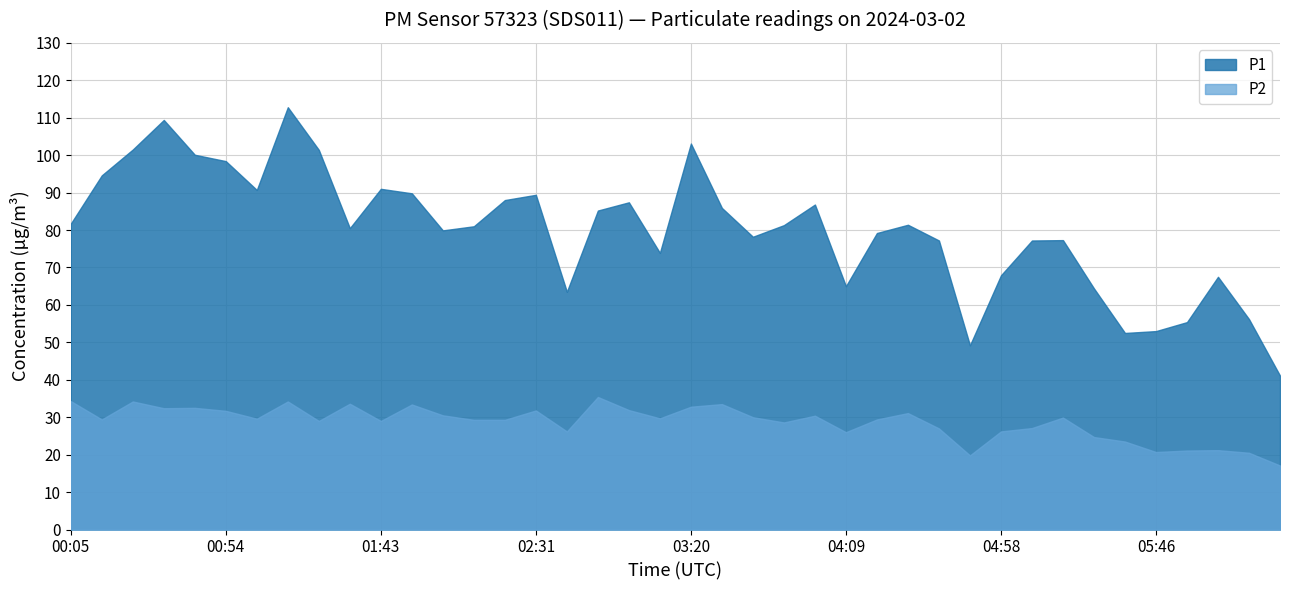

The value of P2 at 05:17 is 29.9. True or false?

True